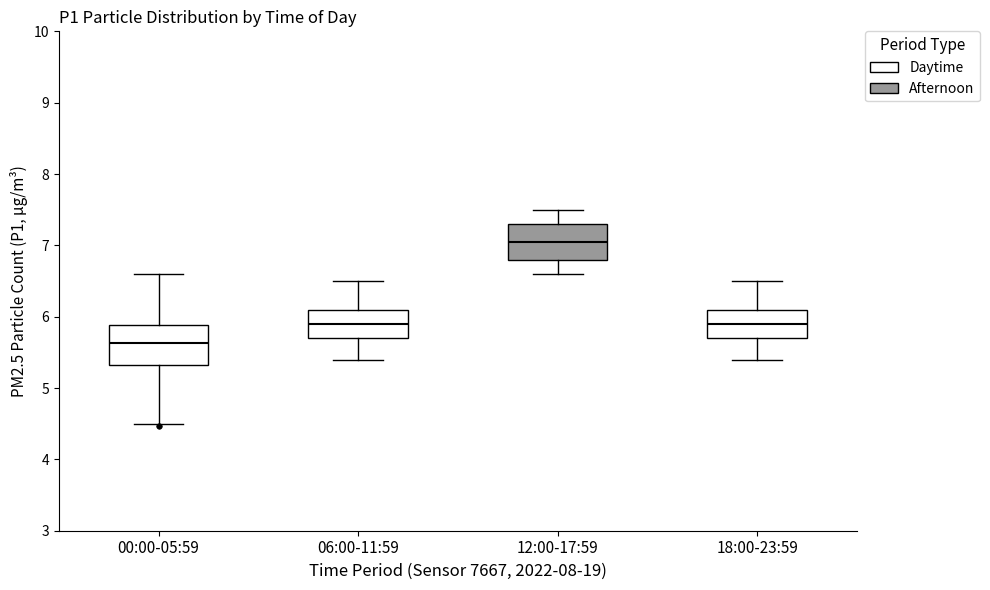

Where is the upper edge of the box for 00:00-05:59 on the y-axis? The values are not printed on the chart, so give them approximately, as read against the axis.

5.9